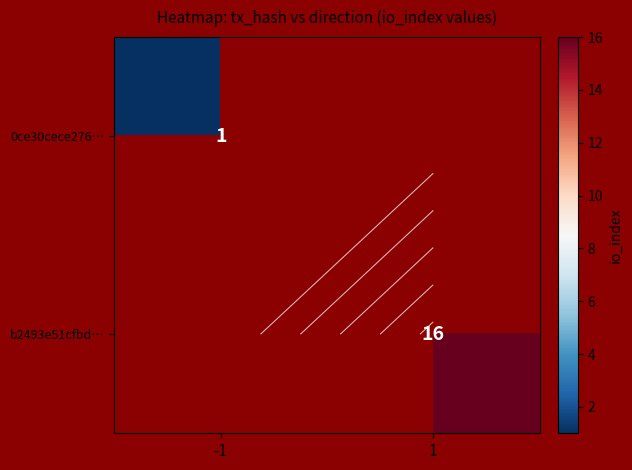

What is the highest value of the 0ce30cece276… series?

1.0